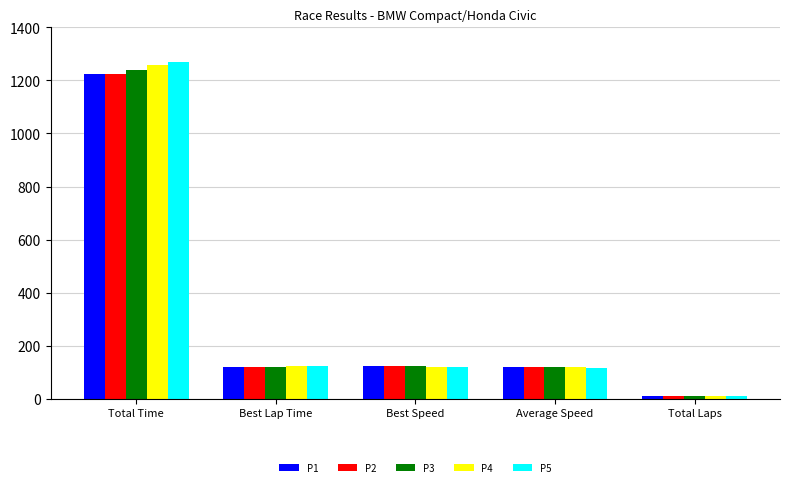

What is the sum of the P5 values at Average Speed and Total Time?

1387.0